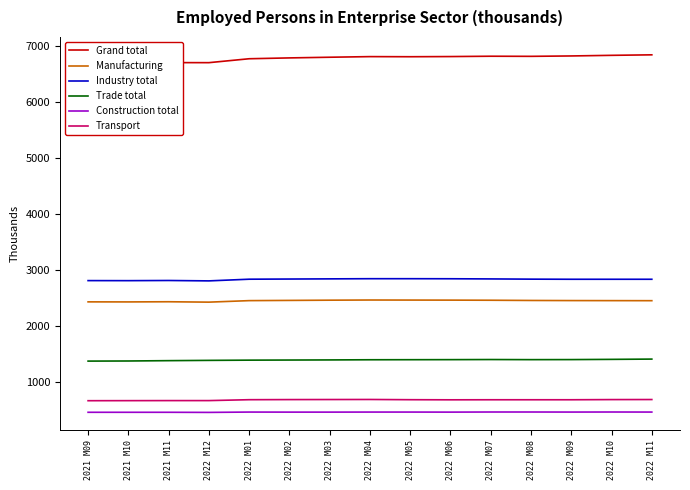

True or false: Transport and Trade total cross at least once.

False